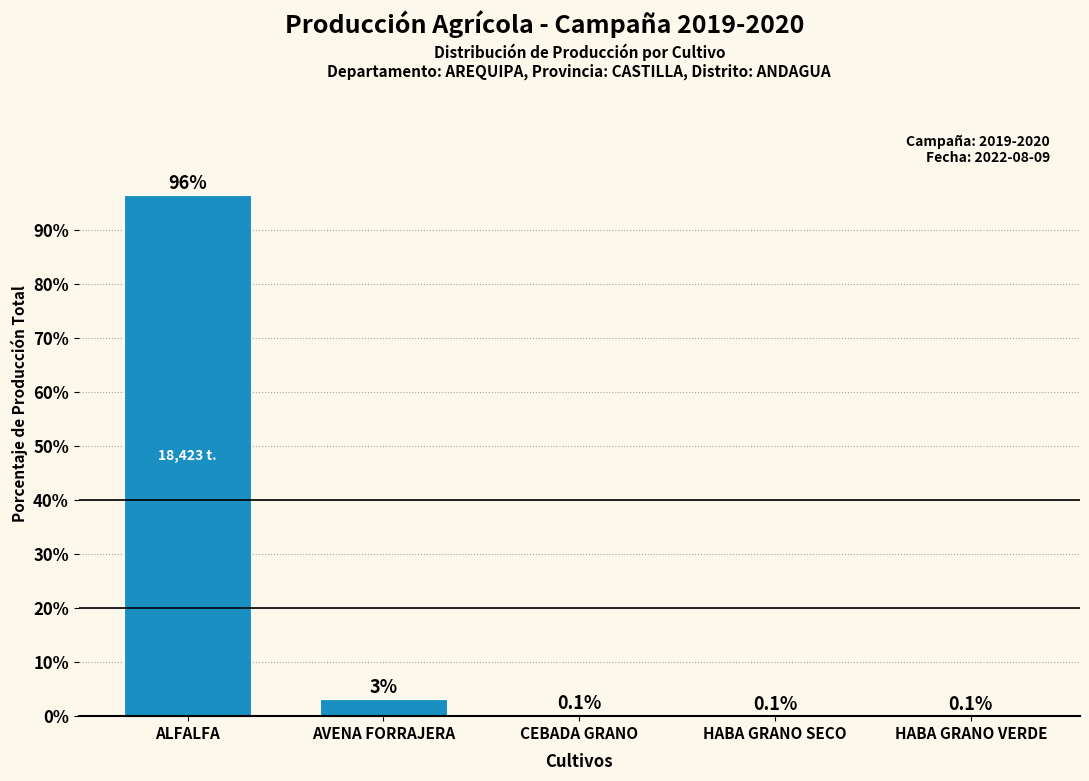

Between AVENA FORRAJERA and CEBADA GRANO, which is larger?

AVENA FORRAJERA